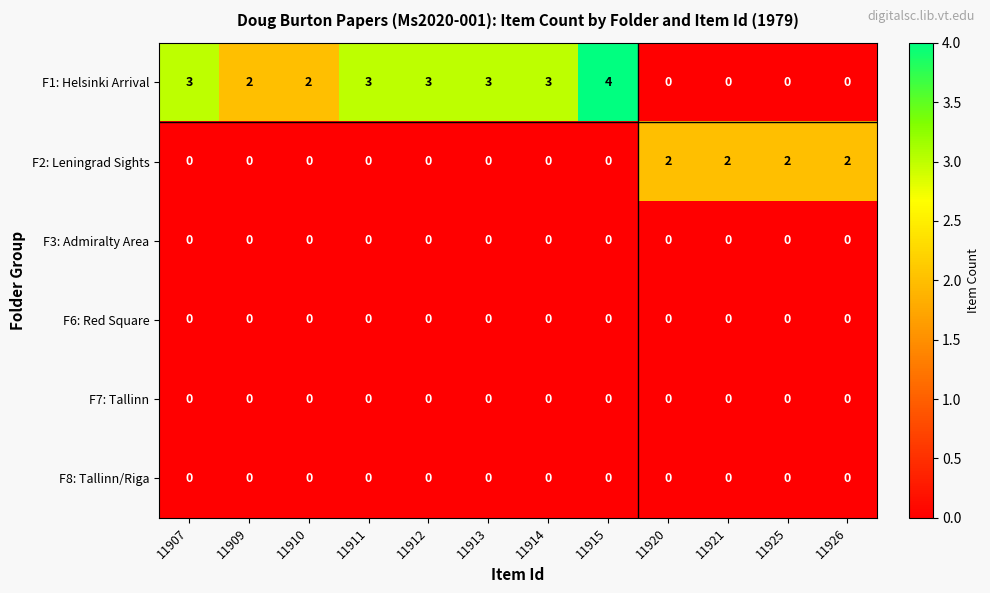

True or false: F6: Red Square has a value of 0 at 11914.

True